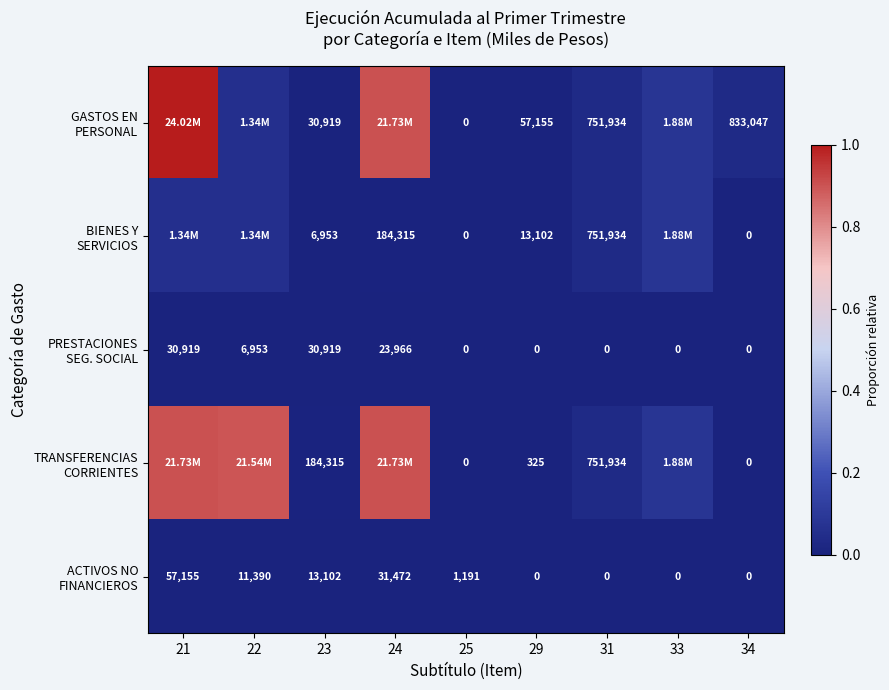

At 23, list the series in order from smallest to largest.

BIENES Y SERVICIOS, ACTIVOS NO FINANCIEROS, GASTOS EN PERSONAL, PRESTACIONES SEG. SOCIAL, TRANSFERENCIAS CORRIENTES